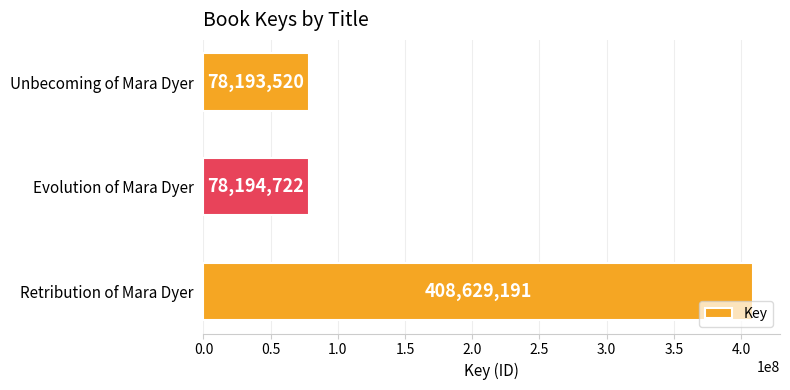

What is the difference between the maximum and minimum values?

330435671